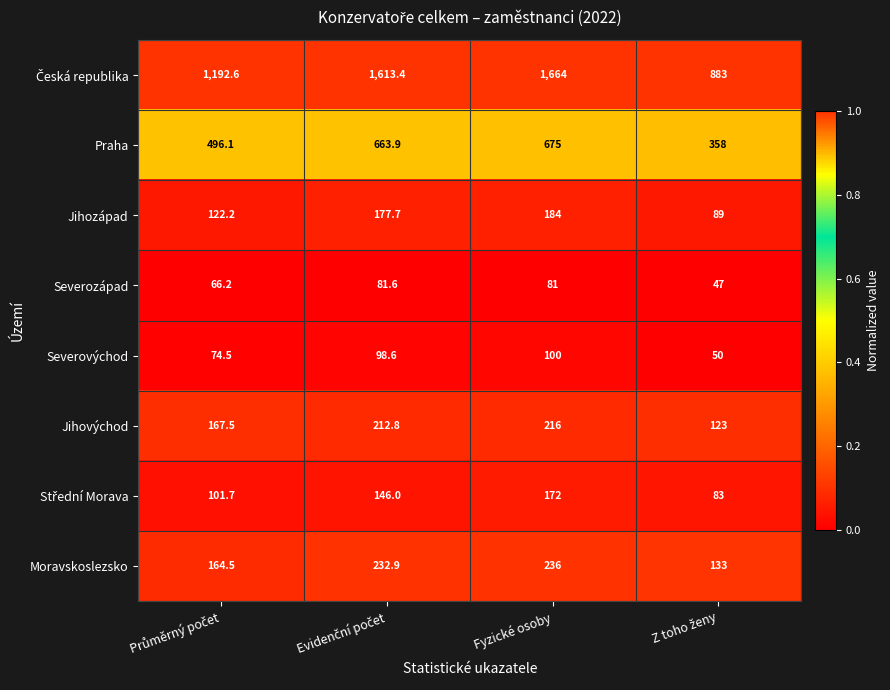

What is the difference between the second highest and second lowest values in the Jihovýchod series?

45.3